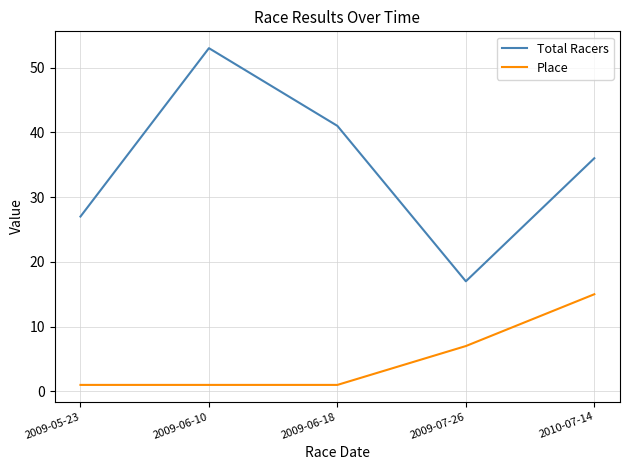

What is the spread (max minus min) of values at 2010-07-14?

21